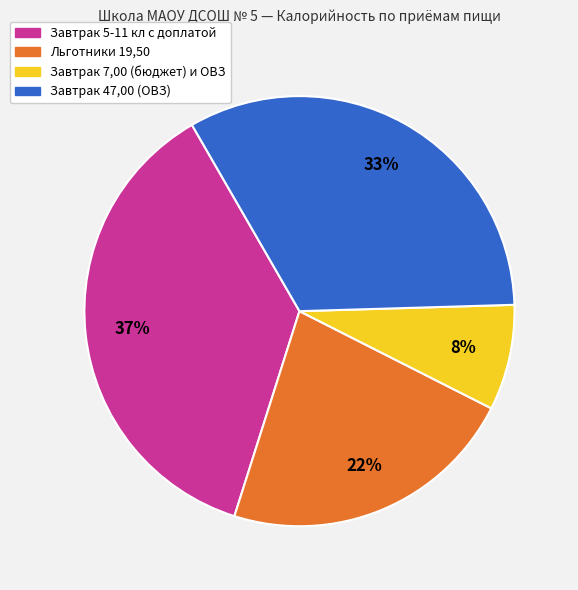

To the nearest percent, what is the difference between the largest and smallest slice percentages?

29%